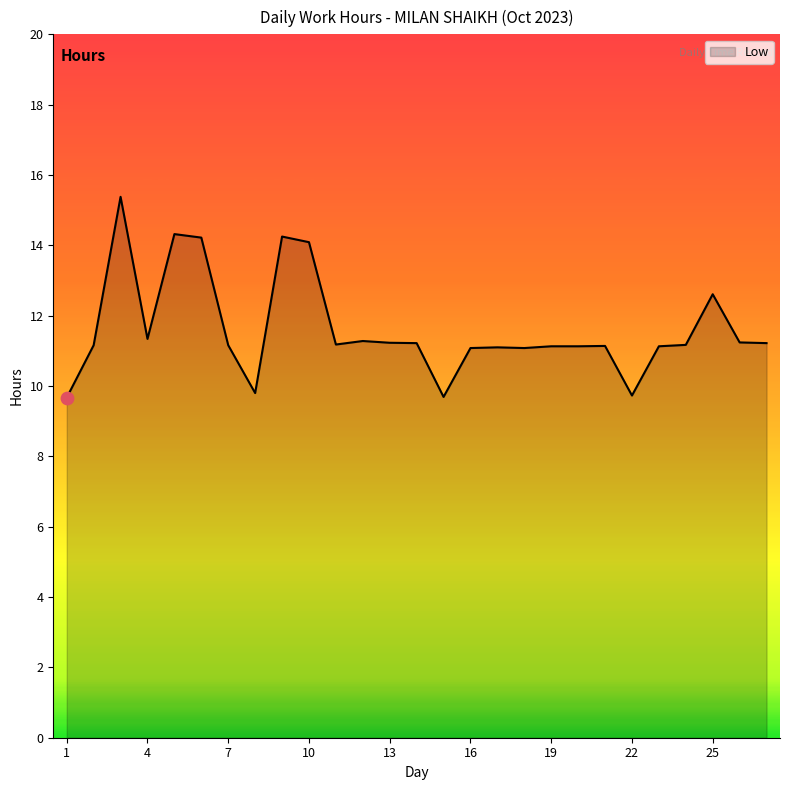

What is the minimum value shown in the chart?

9.7